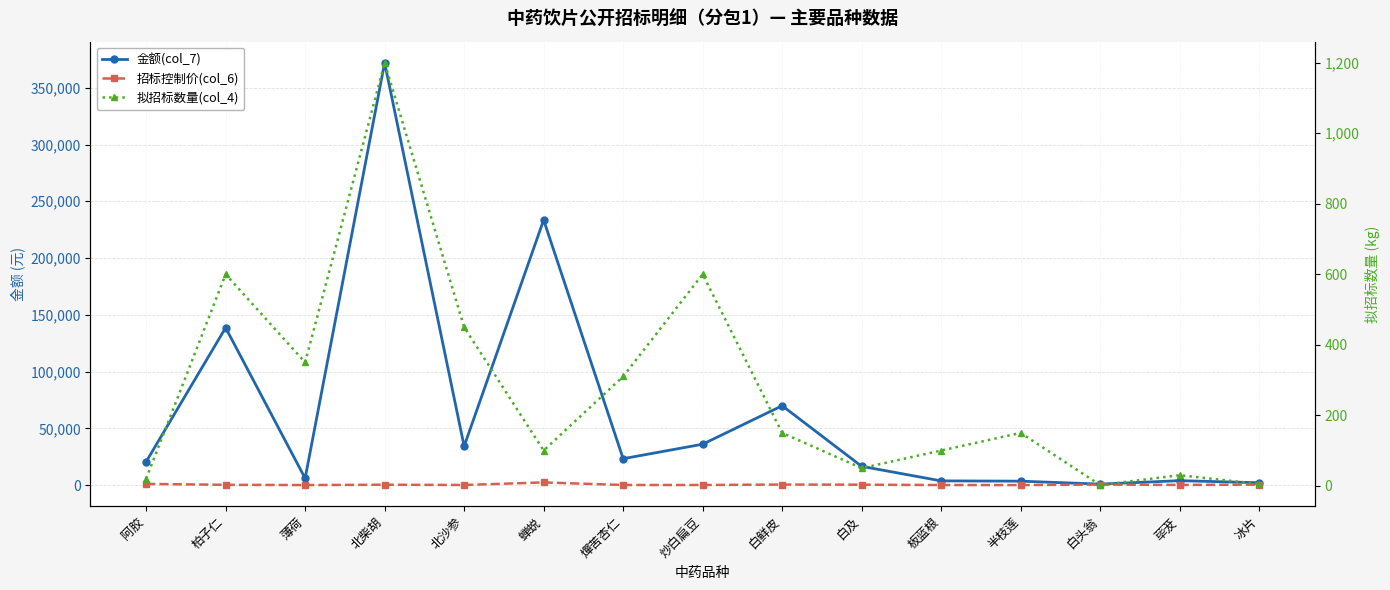

Rank the categories by 拟招标数量(col_4) value from highest to lowest.

北柴胡, 柏子仁, 炒白扁豆, 北沙参, 薄荷, 燀苦杏仁, 白鲜皮, 半枝莲, 蝉蜕, 板蓝根, 白及, 荜茇, 阿胶, 冰片, 白头翁